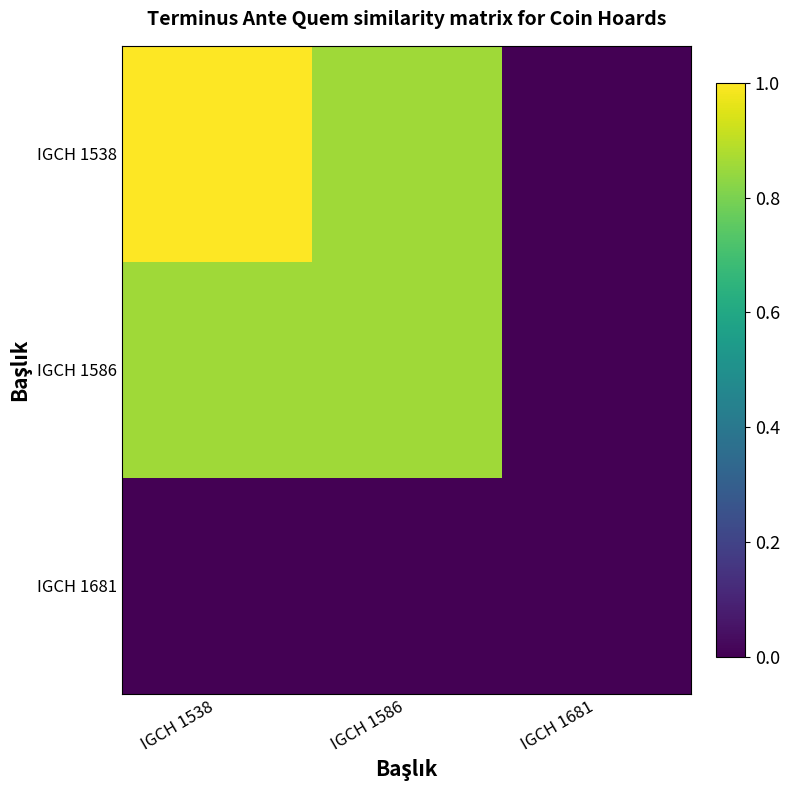

Reading right to left, what are all the values shown in this chart?

IGCH 1538: IGCH 1681=0.0	IGCH 1586=0.9	IGCH 1538=1.0
IGCH 1586: IGCH 1681=0.0	IGCH 1586=0.9	IGCH 1538=0.9
IGCH 1681: IGCH 1681=0.0	IGCH 1586=0.0	IGCH 1538=0.0